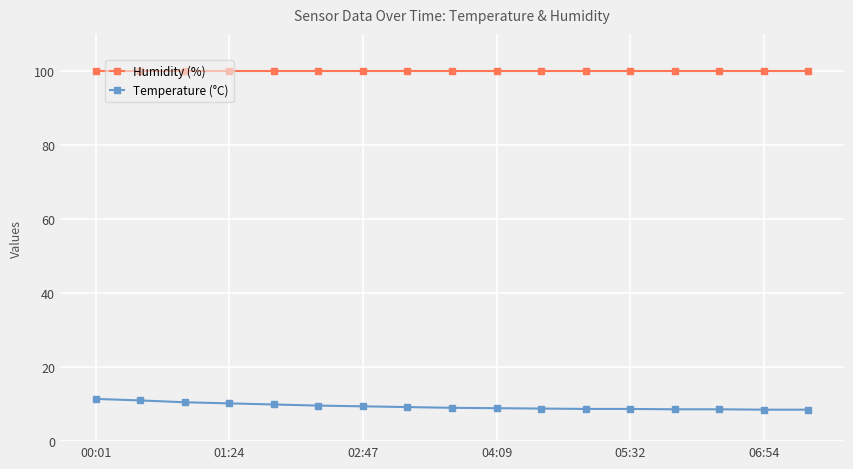

Which series has the largest total across all categories?

Humidity (%)